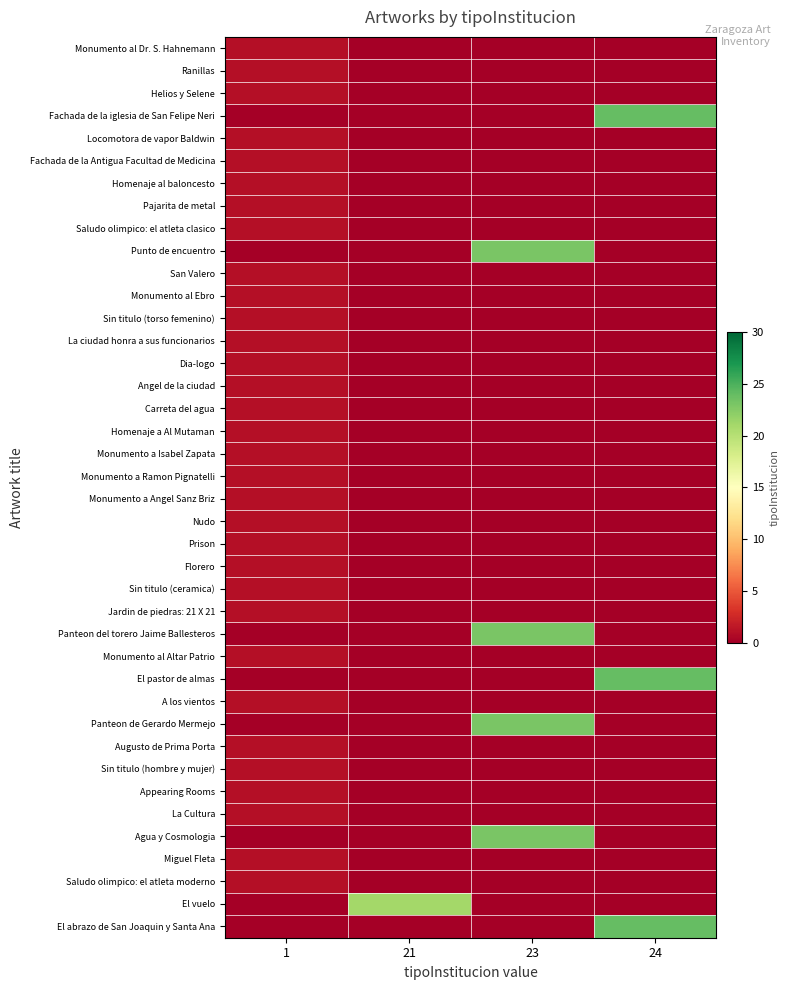

What is the difference between the highest and lowest values at 23?

23